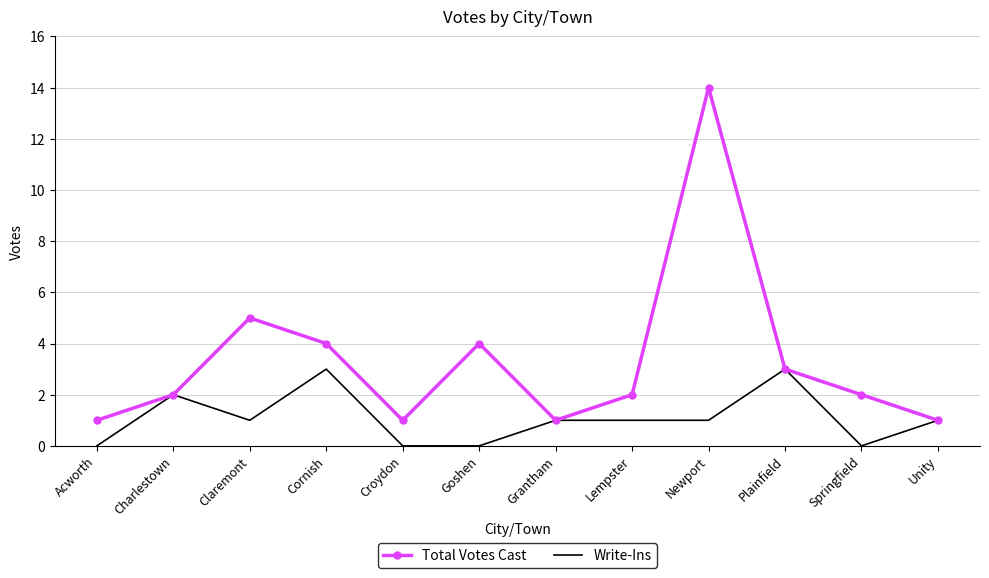

What position from the right is Unity?

1